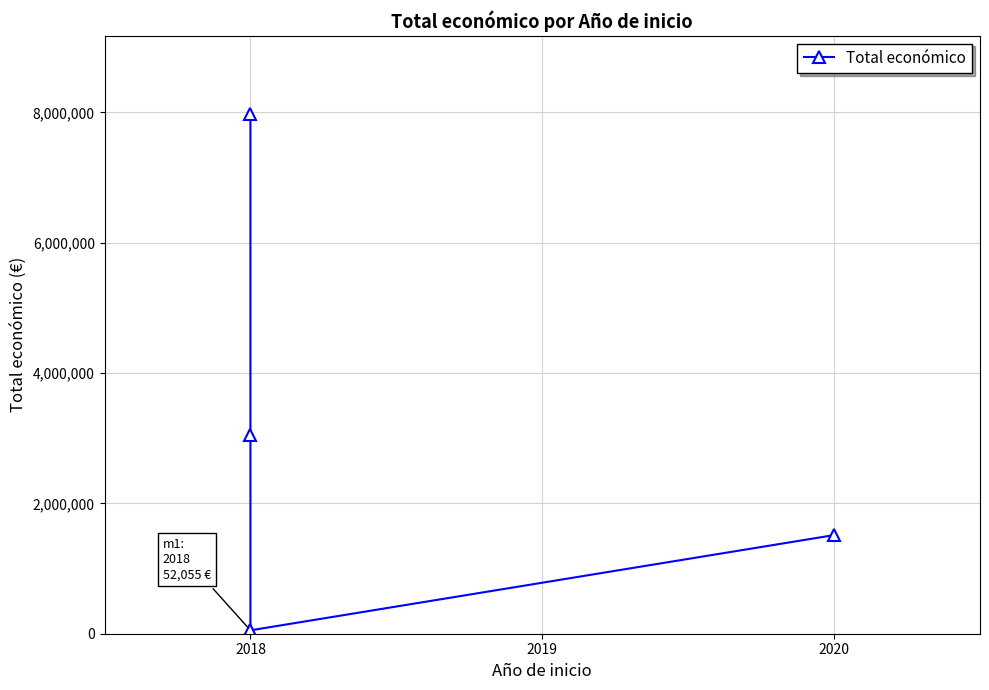

How many values are between 1513726 and 7977125?

3